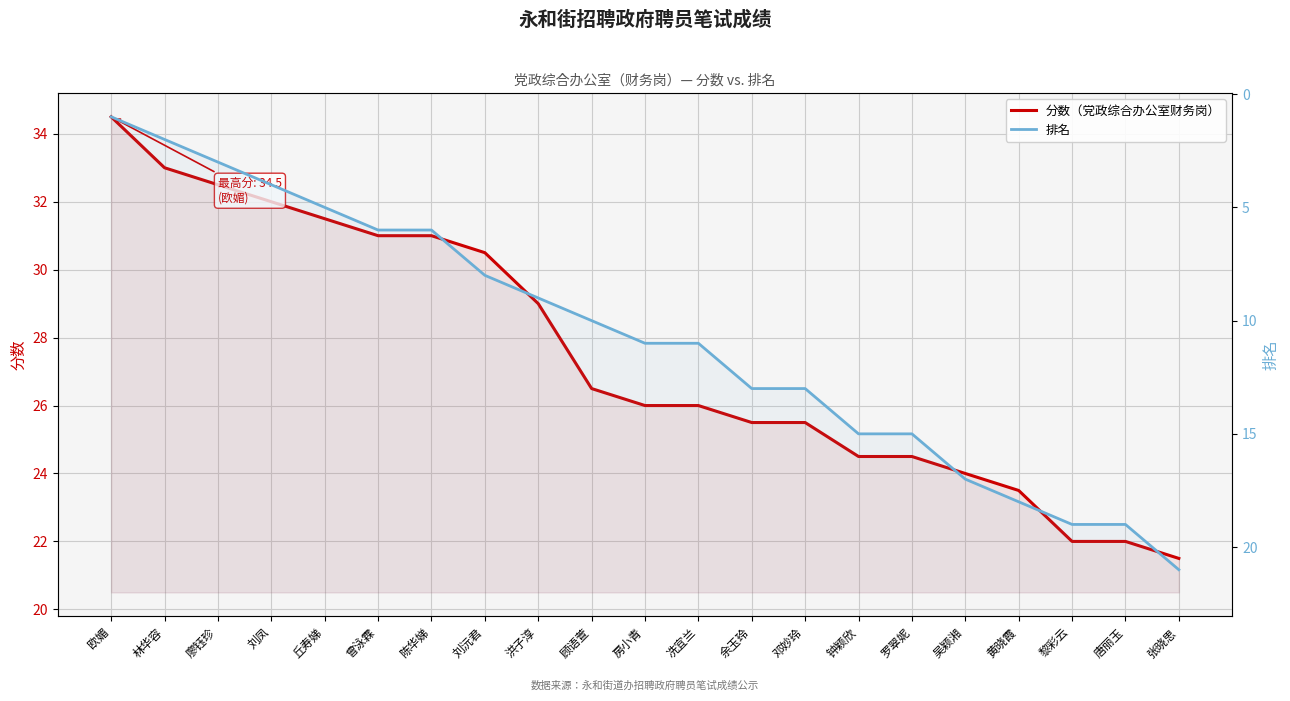

The value of 排名 at 陈华娣 is 6.0. True or false?

True